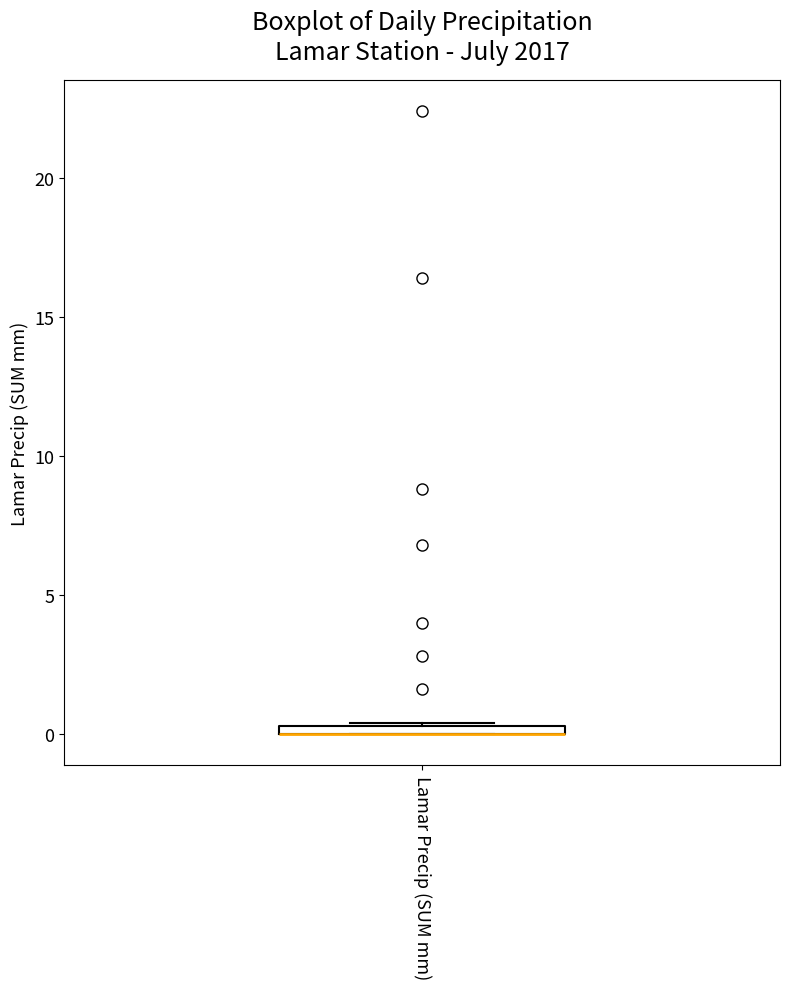

Where is the lower edge of the box for Lamar Precip (SUM mm) on the y-axis? The values are not printed on the chart, so give them approximately, as read against the axis.

0.0